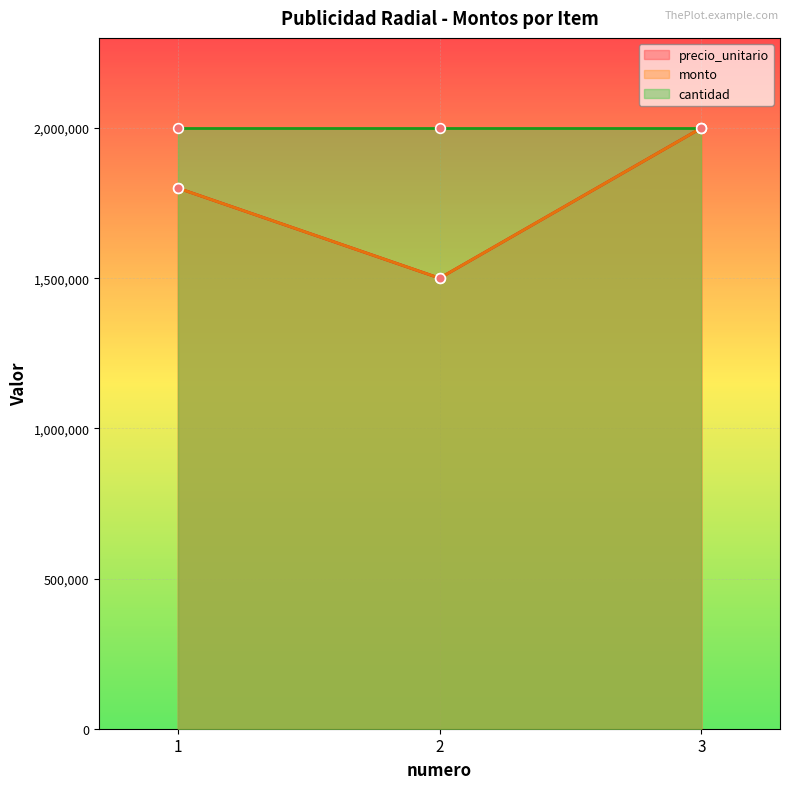

Which has a higher value, 3 or 1?

3